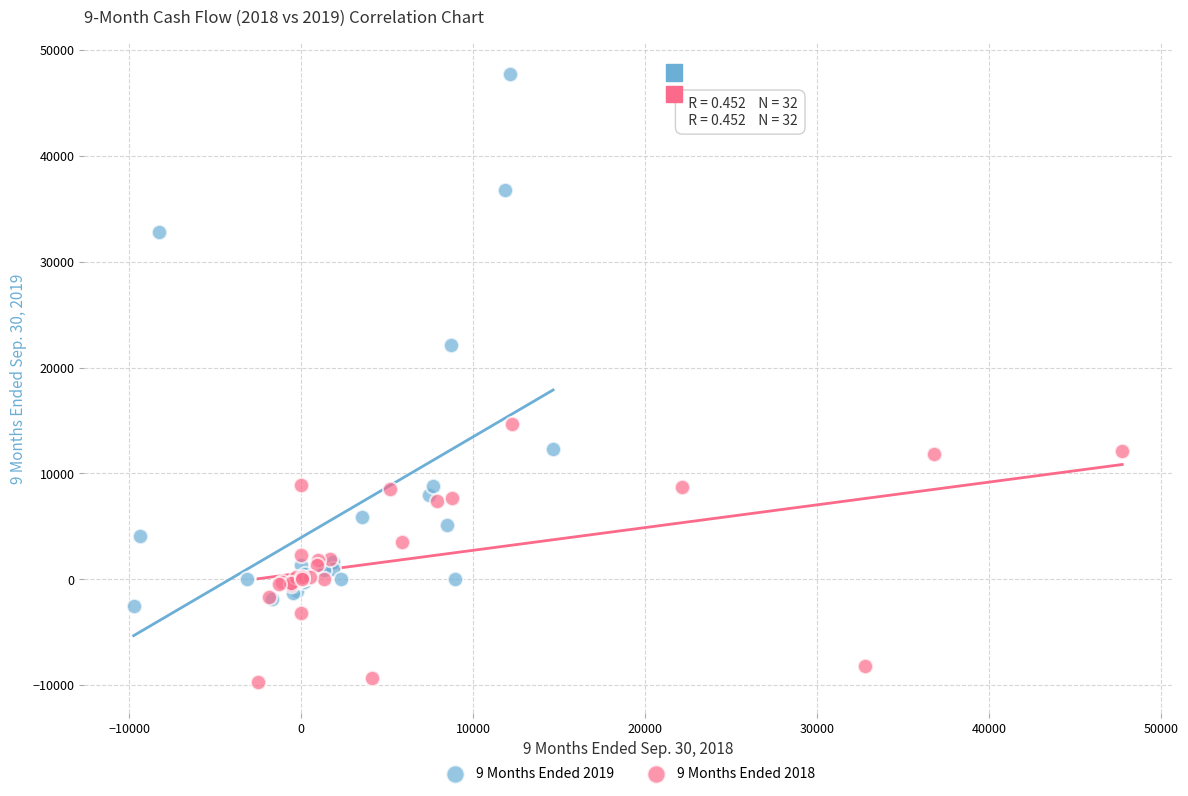

Which series has the largest Y range (max minus min)?

9 Months Ended 2019